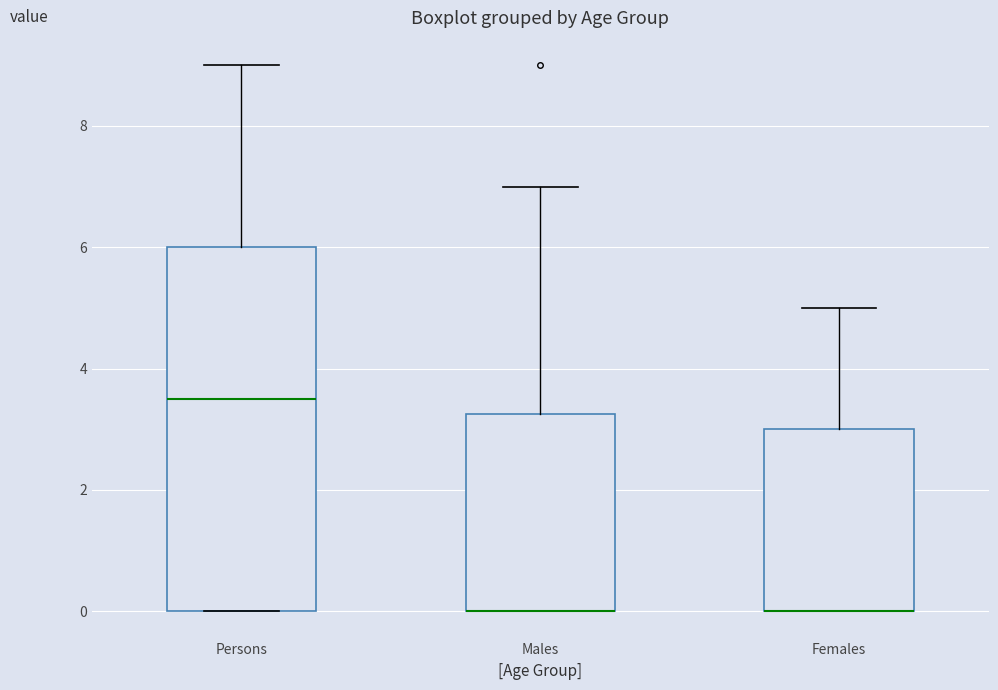

Reading left to right, read every box against the y-axis: the position of its median line, the range the box covers, and the ends of its whiskers. The values are not printed on the chart, so give them approximately, as read against the axis.

Persons: median 3.6, box 0.0 to 6.0, whiskers 0.0 to 9.0
Males: median 0.0 (drawn on the box's lower edge), box 0.0 to 3.2, whiskers 0.0 to 7.0
Females: median 0.0 (drawn on the box's lower edge), box 0.0 to 3.0, whiskers 0.0 to 5.0